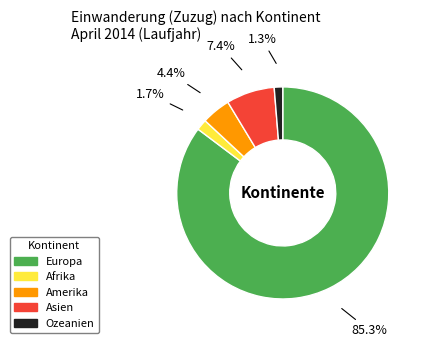

To the nearest percent, what is the difference between the Asien and Amerika slice percentages?

3%